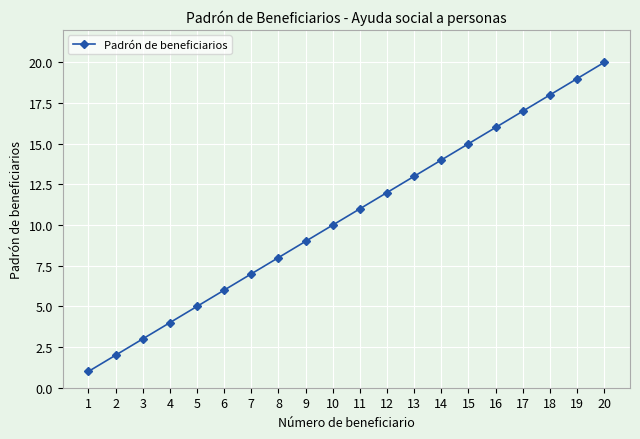

Is it true that the value at 3 is 4?

False